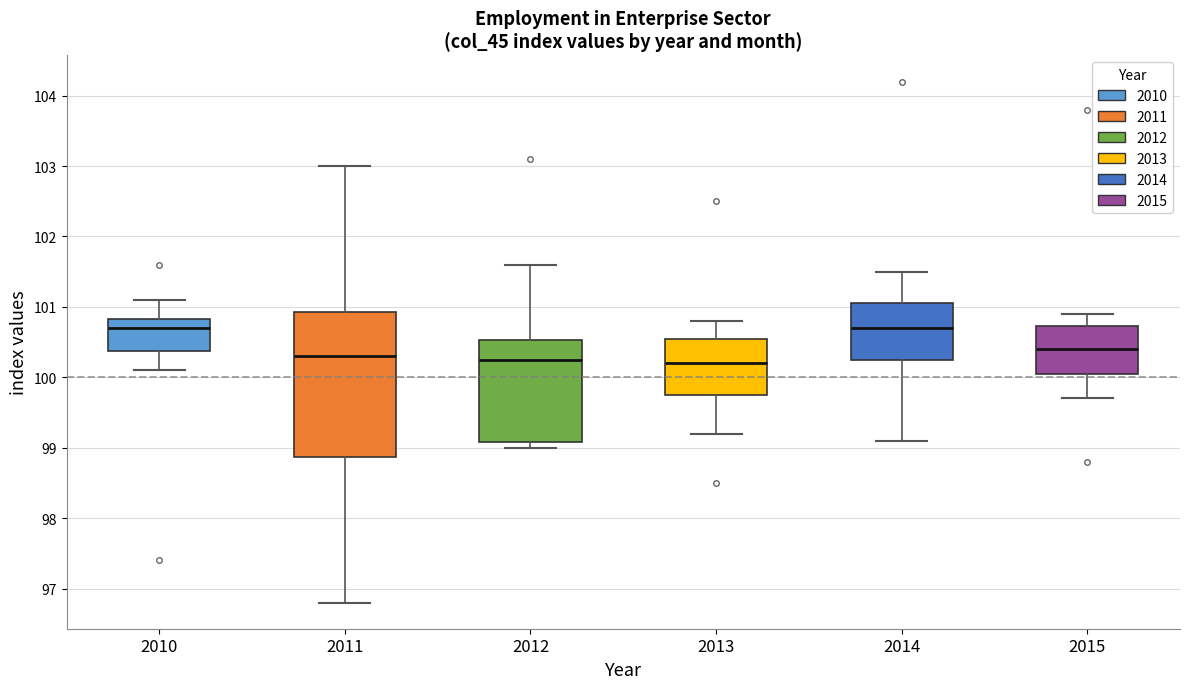

Which box is the tallest, from its lower edge to its upper edge?

2011